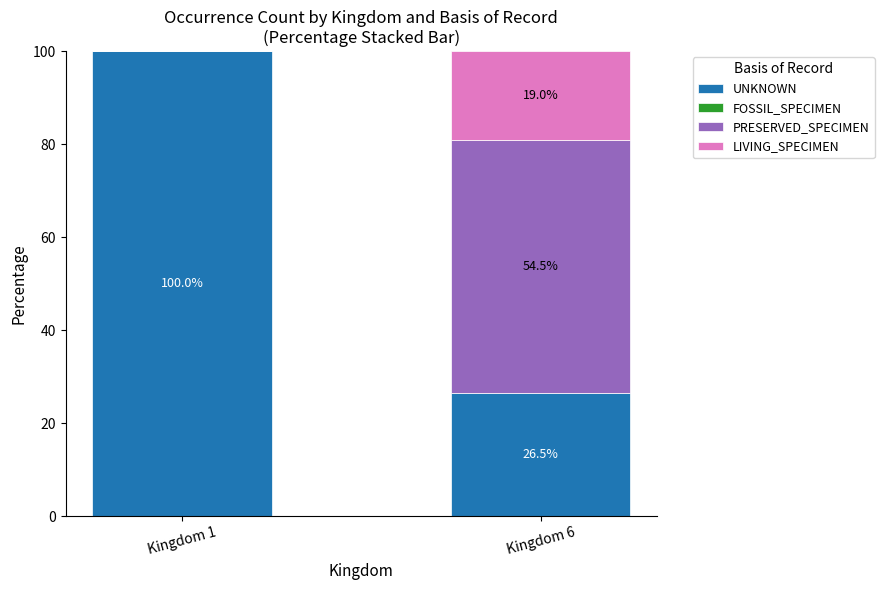

What is the approximate value of UNKNOWN at Kingdom 6?

26.5